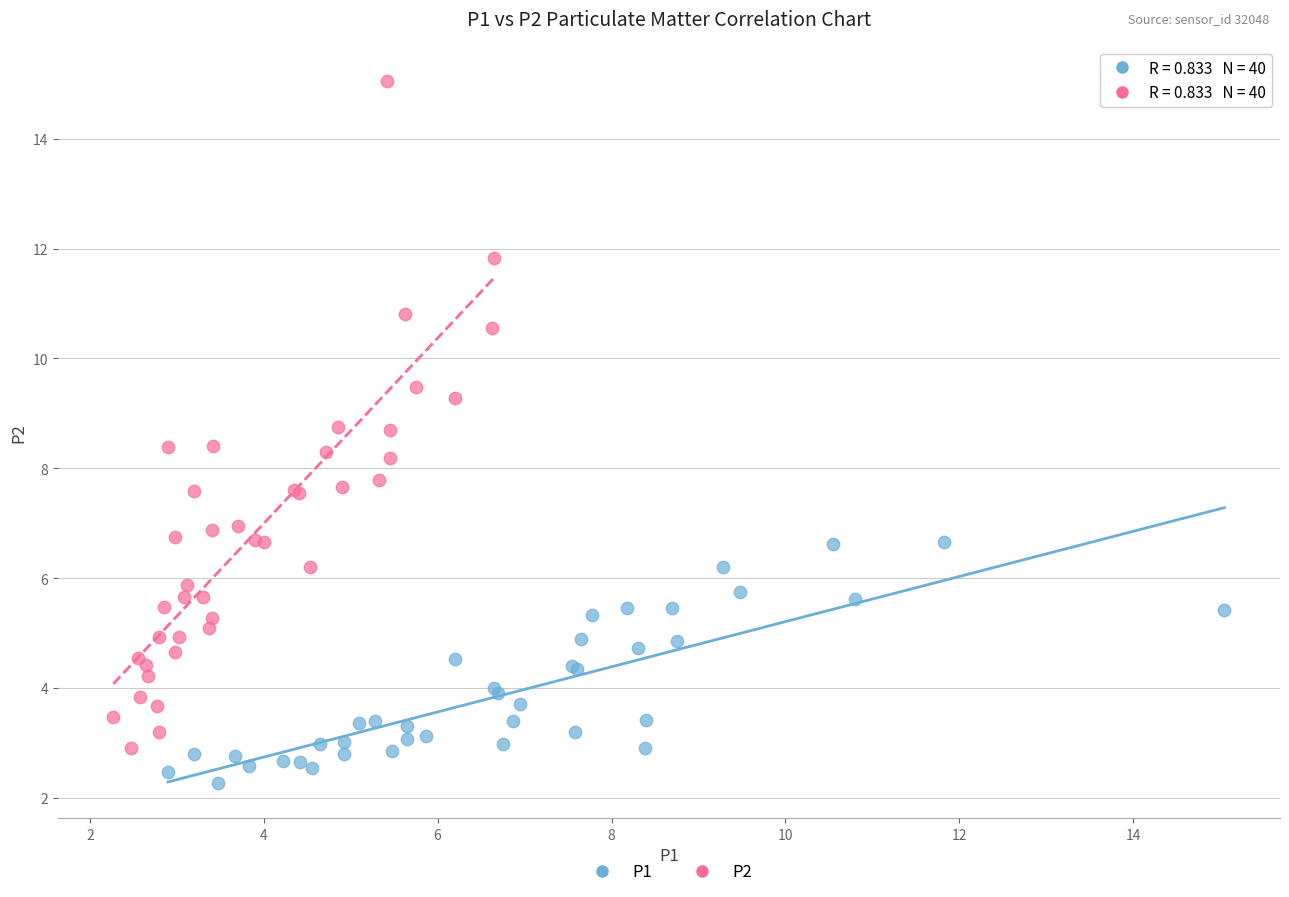

Which series reaches the maximum Y coordinate?

P2